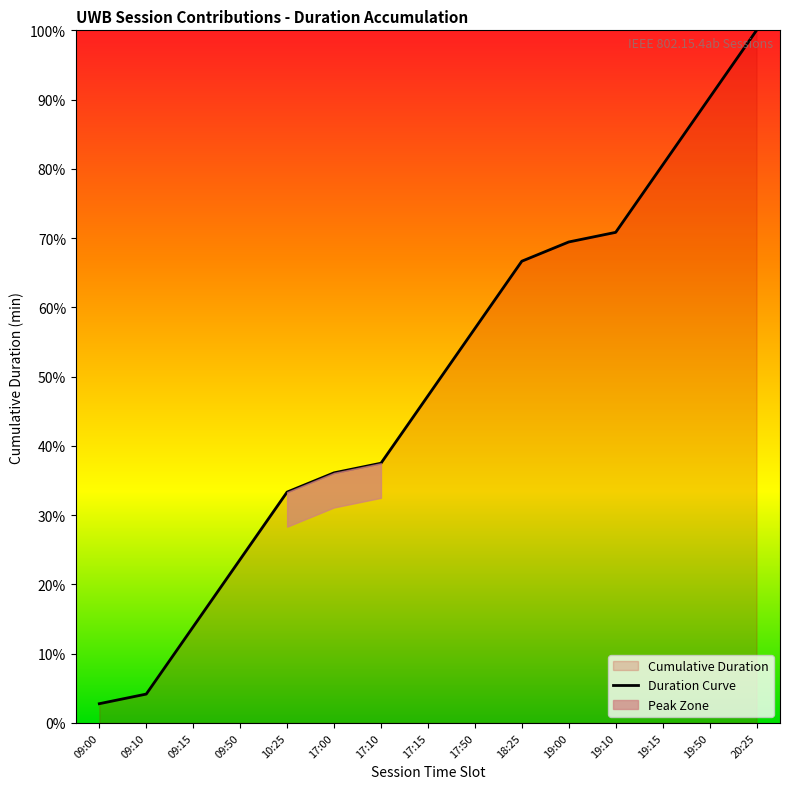

What is the minimum value shown in the chart?

2.8